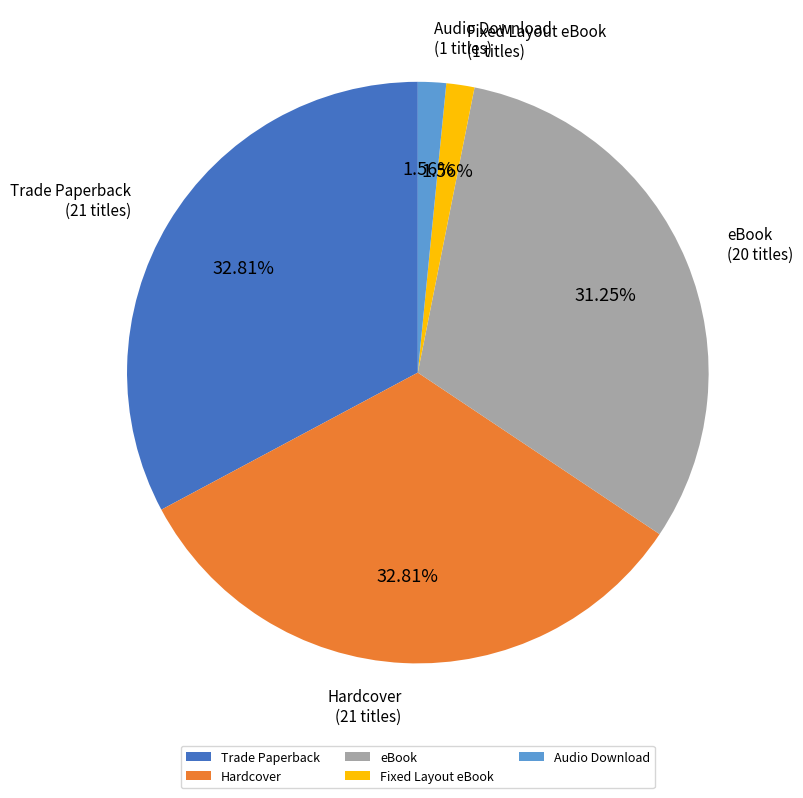

Do Audio Download and Fixed Layout eBook together represent more than half of the pie?

No